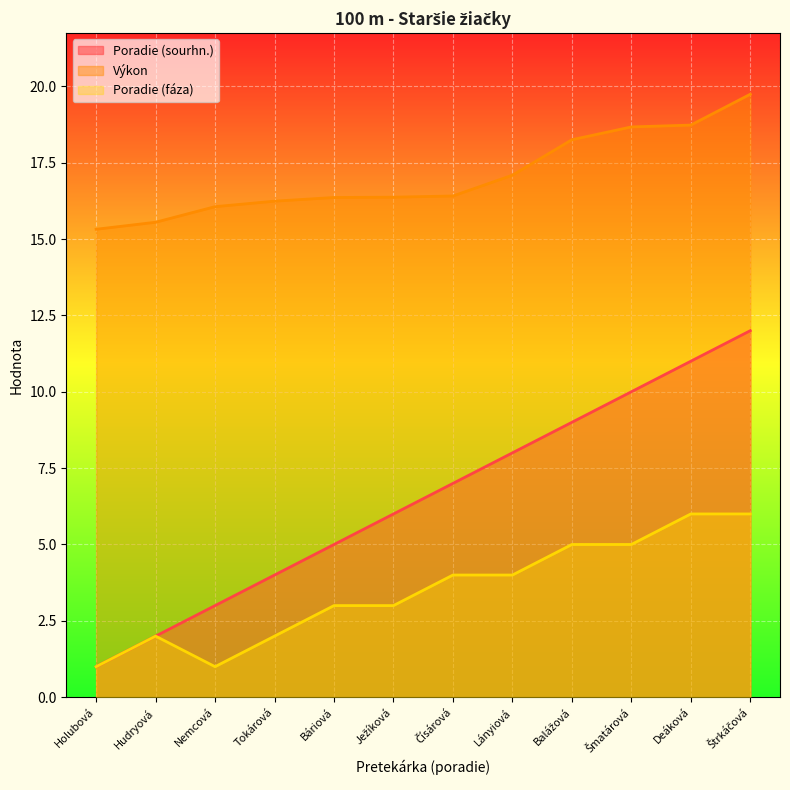

How many data points in Výkon are above 16?

10